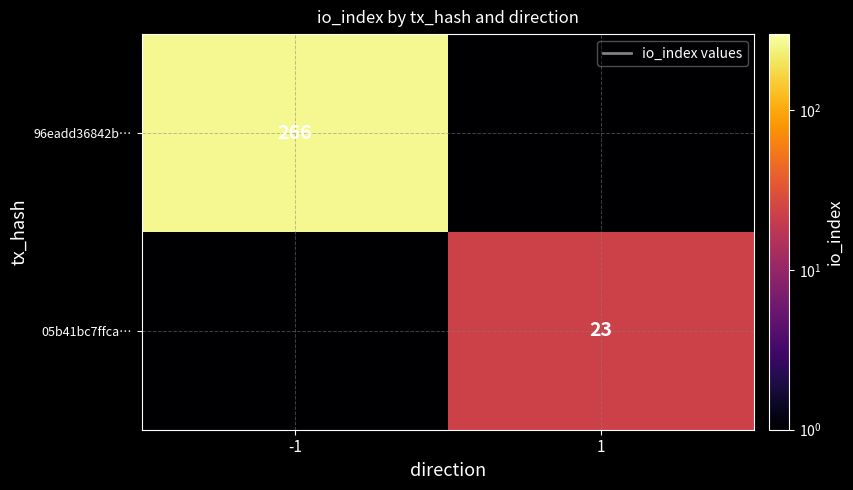

The 05b41bc7ffca… series shows 37.9 at 1. True or false?

False